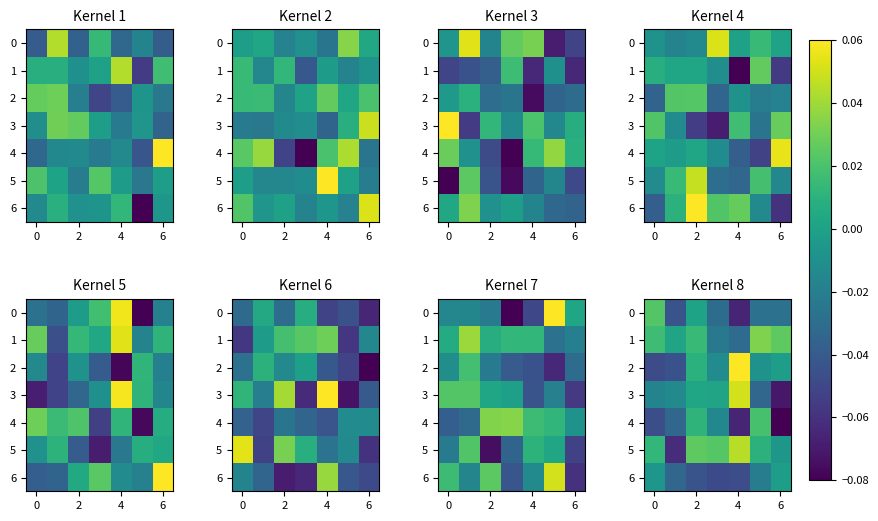

The value of 6 at 0 is -0.0. True or false?

False